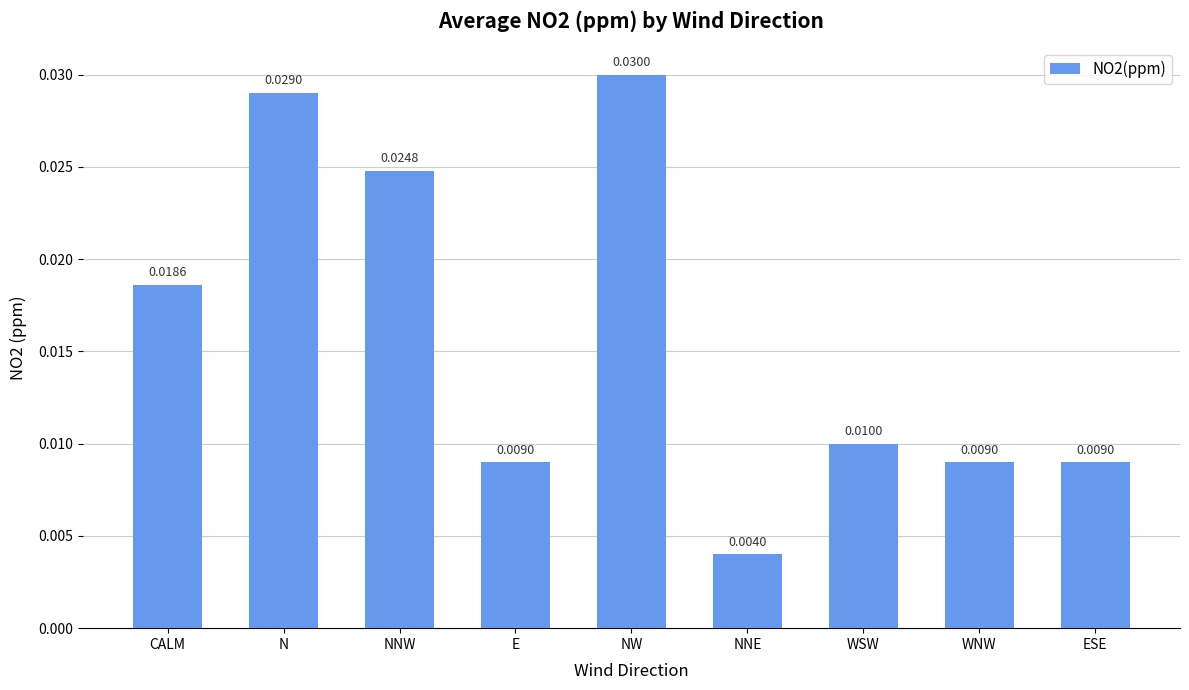

How many values are between 0 and 1?

9